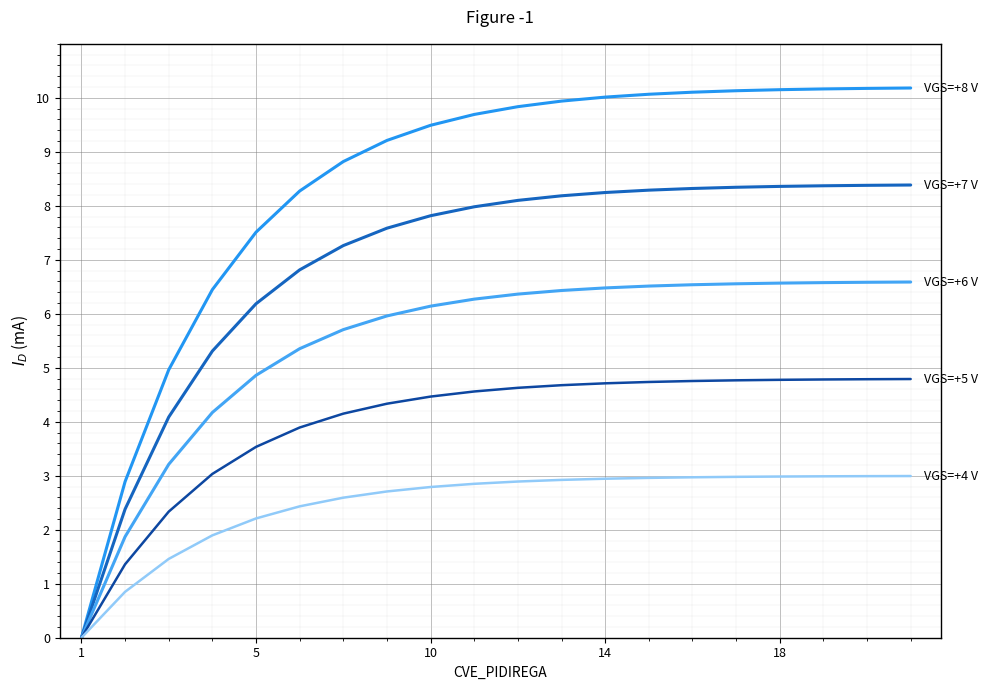

Does the chart display data point markers on the line(s)?

No